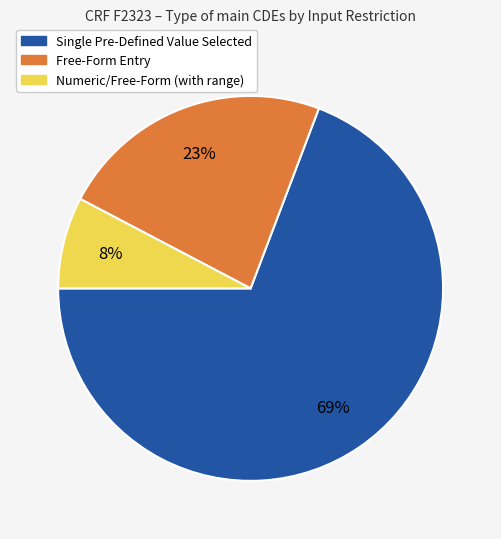

To the nearest percent, what is the average slice percentage?

33%